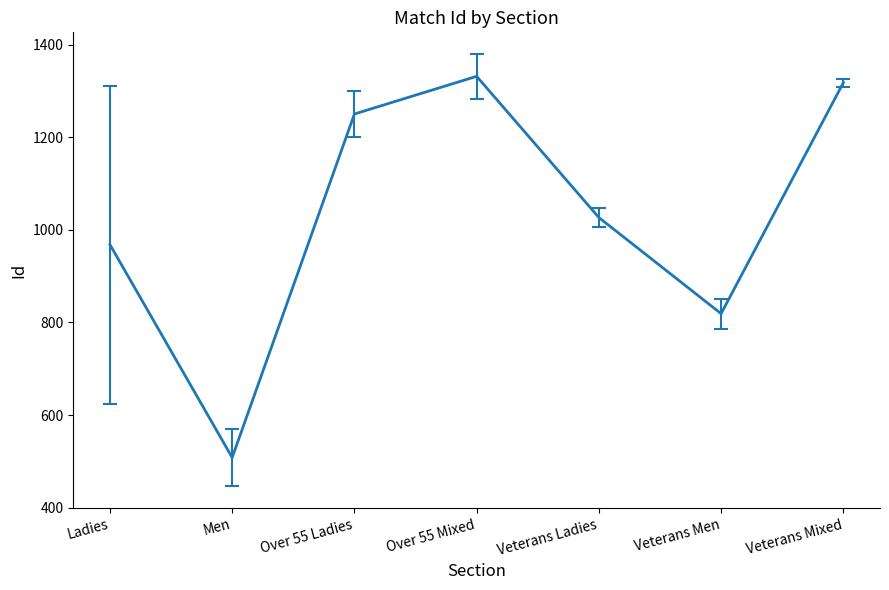

What is the label of the 4th point from the right?

Over 55 Mixed